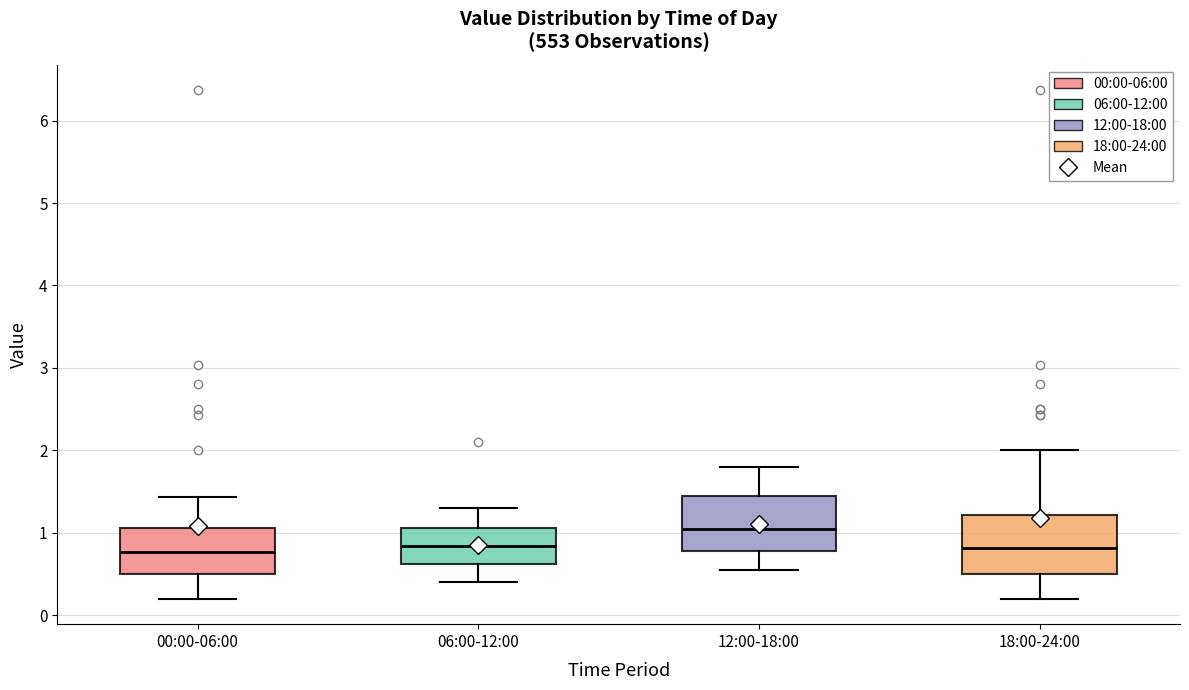

Where does the median line of the box for 06:00-12:00 sit on the y-axis? The values are not printed on the chart, so give them approximately, as read against the axis.

0.8